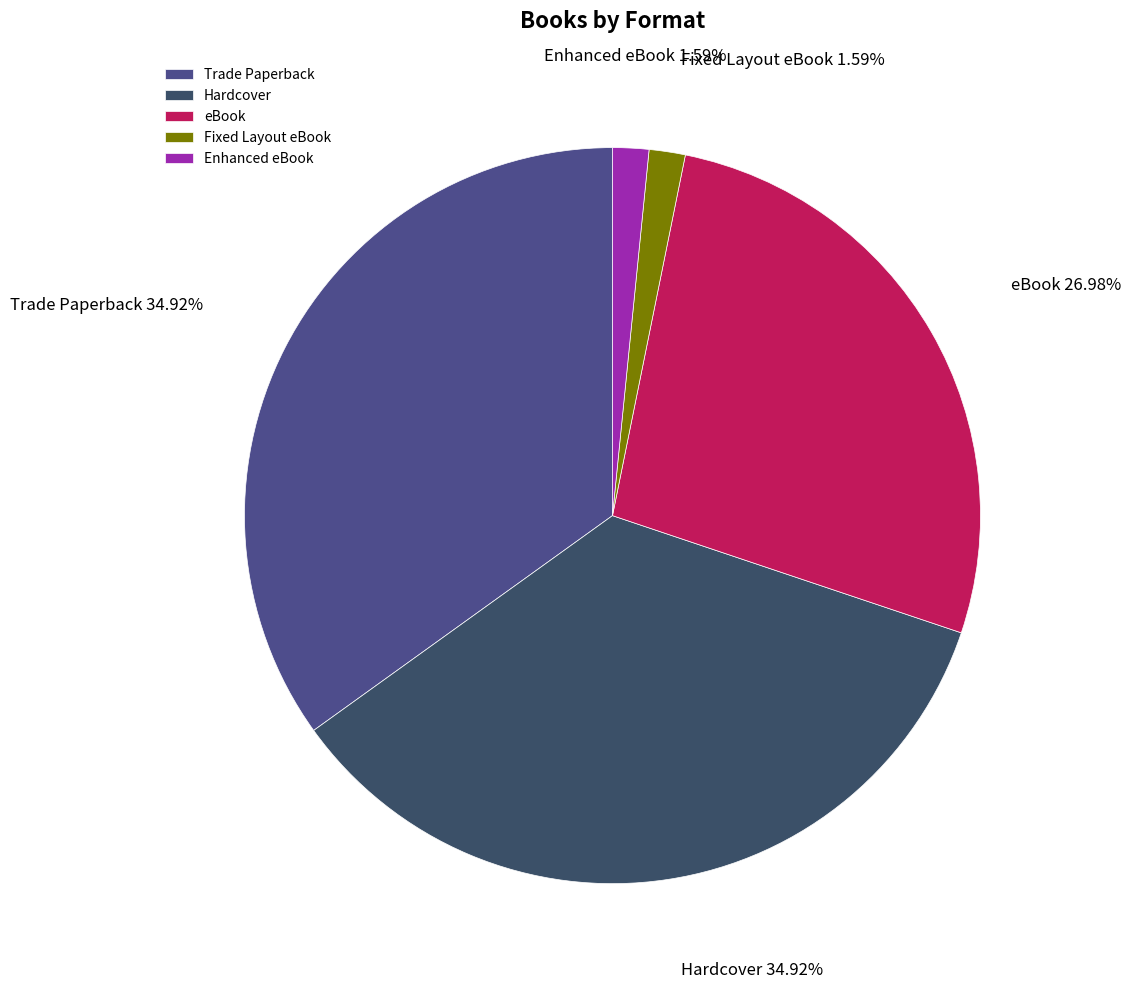

To the nearest percent, what is the difference between the Fixed Layout eBook and eBook slice percentages?

25%